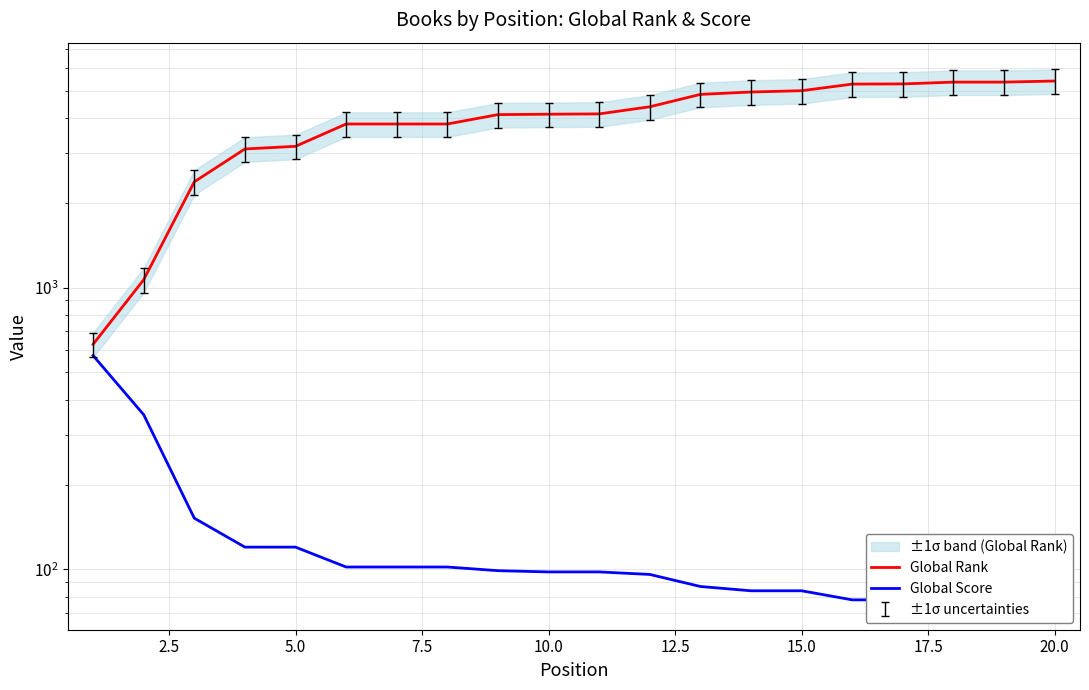

True or false: Global Rank and Global Score intersect in this chart.

False